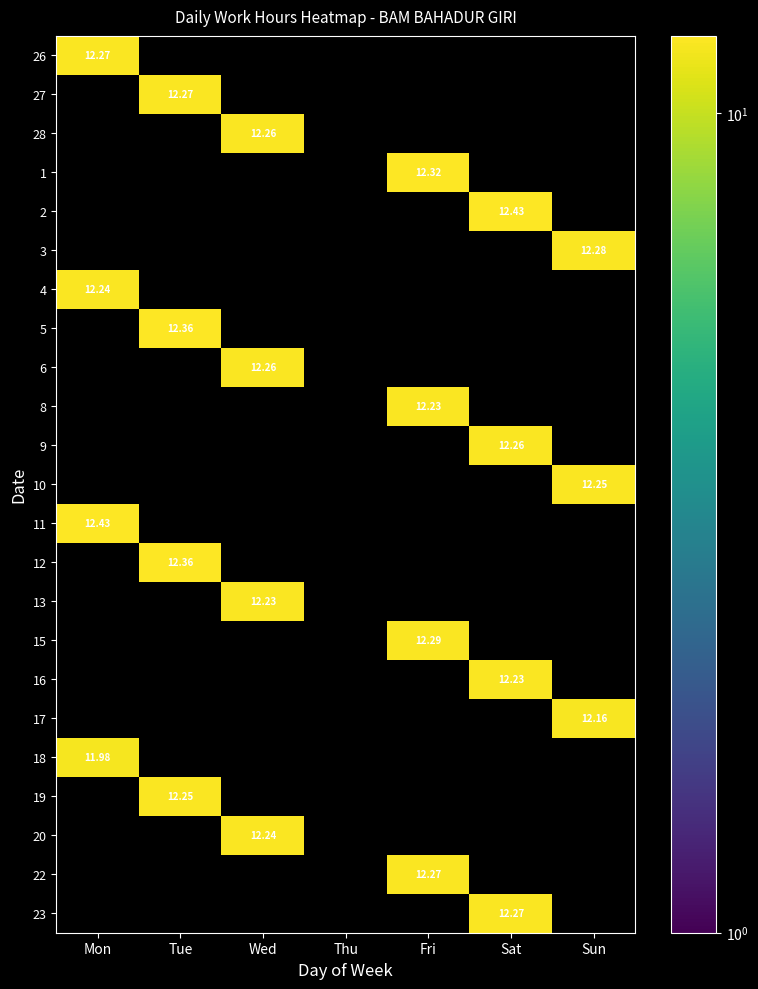

What is the greatest value displayed?

12.4